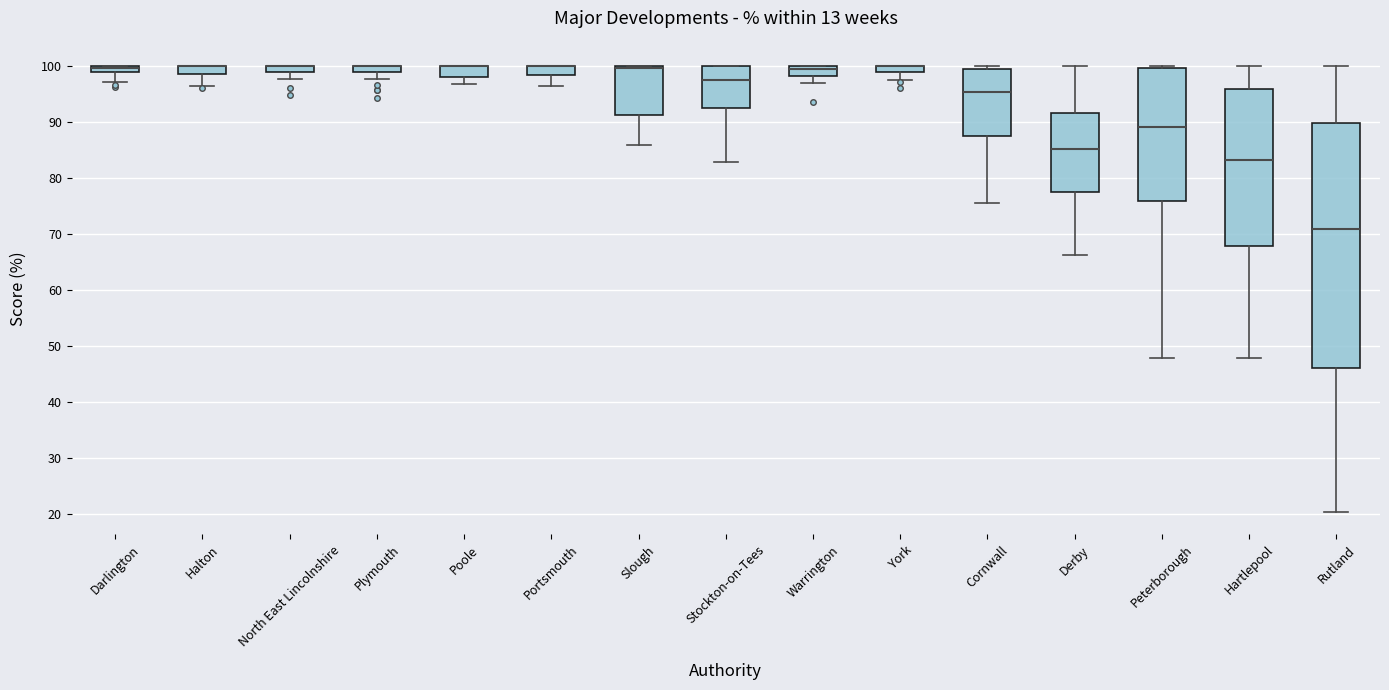

Which box is the tallest, from its lower edge to its upper edge?

Rutland